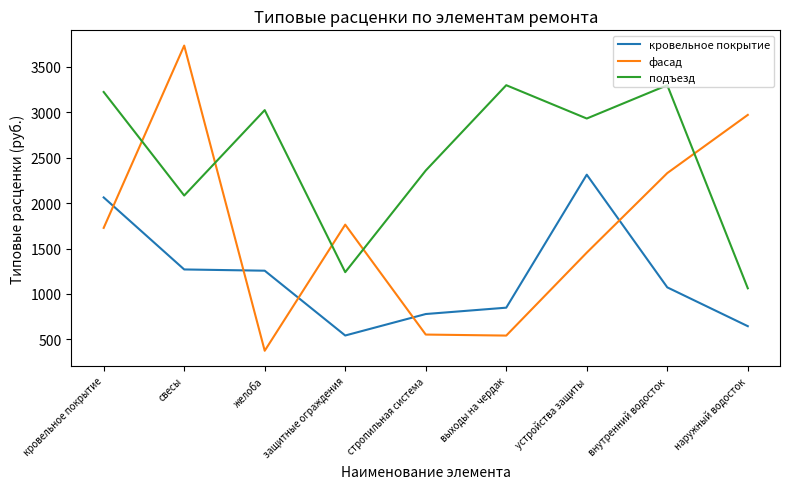

How many lines are shown in the chart?

3